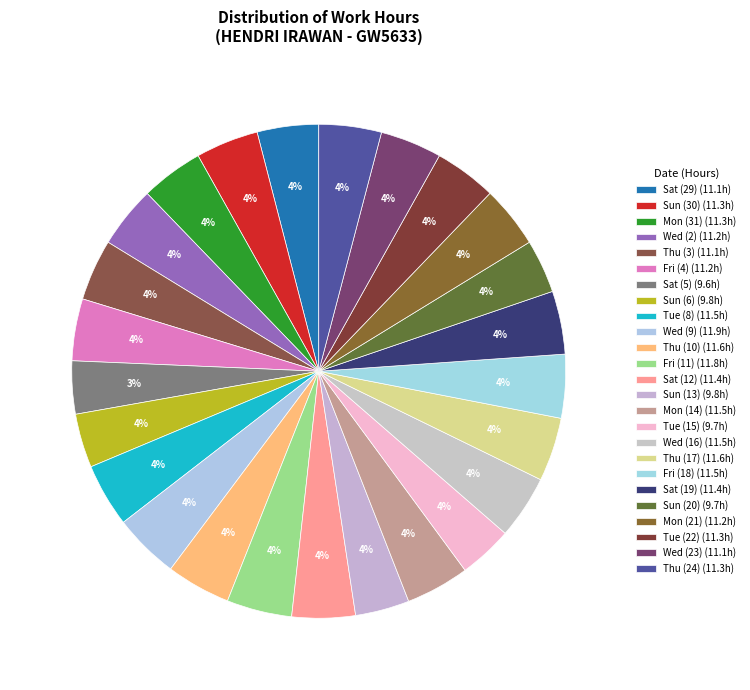

What is the smallest slice in the pie chart?

Sat (5)